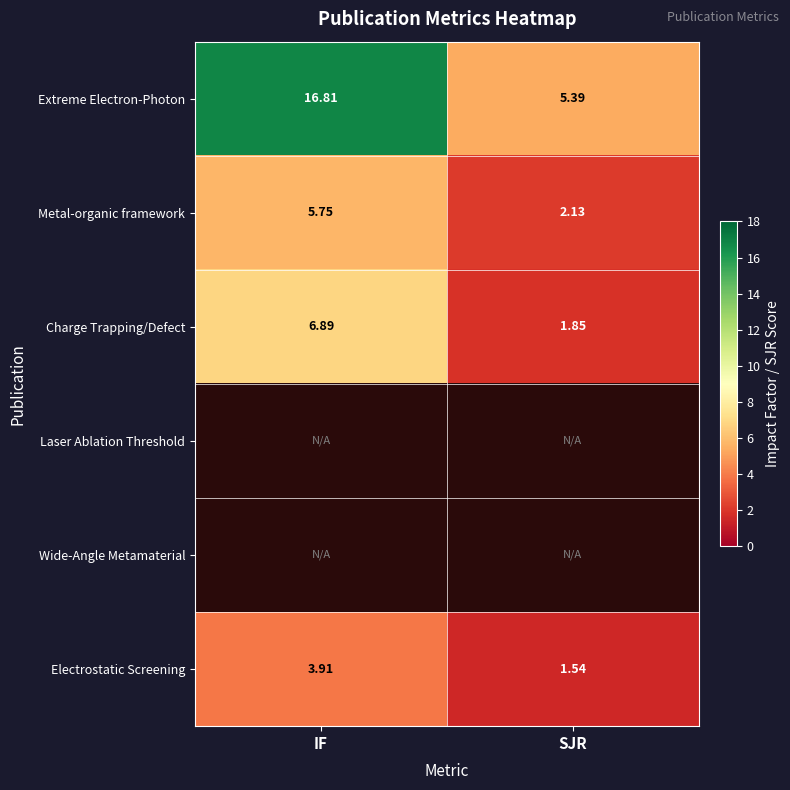

Where does the Extreme Electron-Photon series first go above 16?

IF